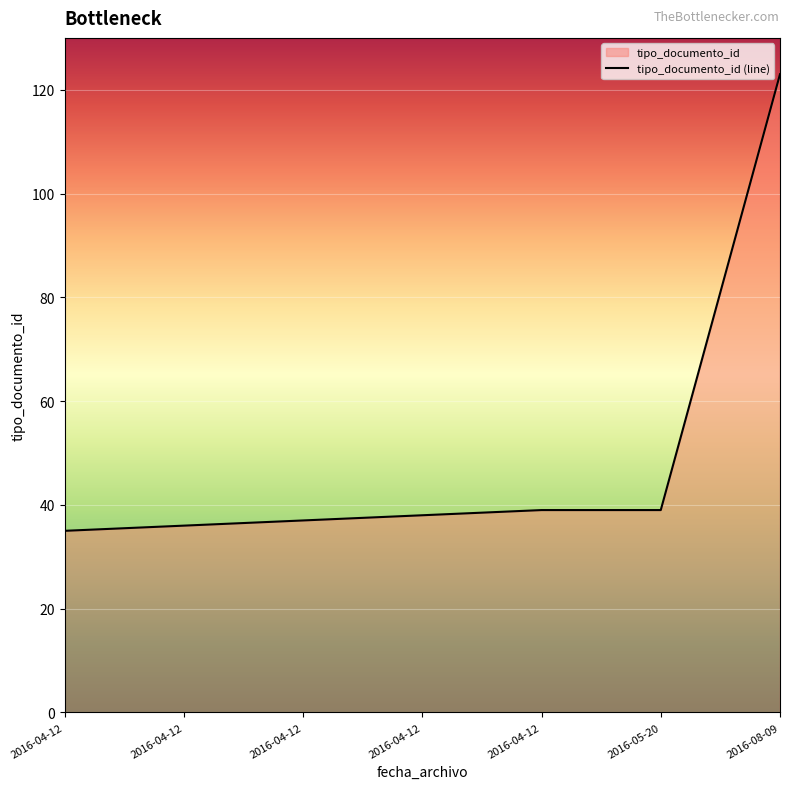

What is the change in value from 2016-04-12 to 2016-05-20?

+1